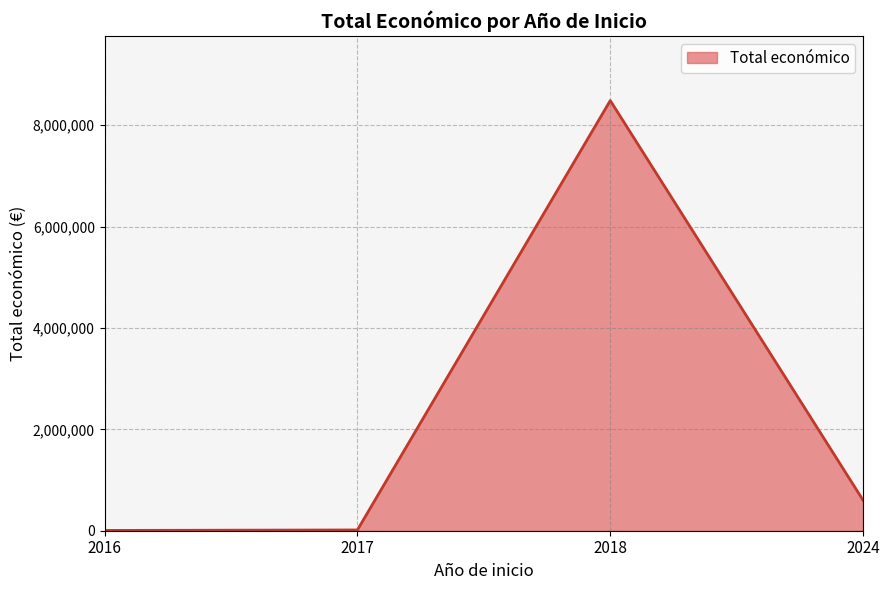

What is the difference between the maximum and minimum values?

8479281